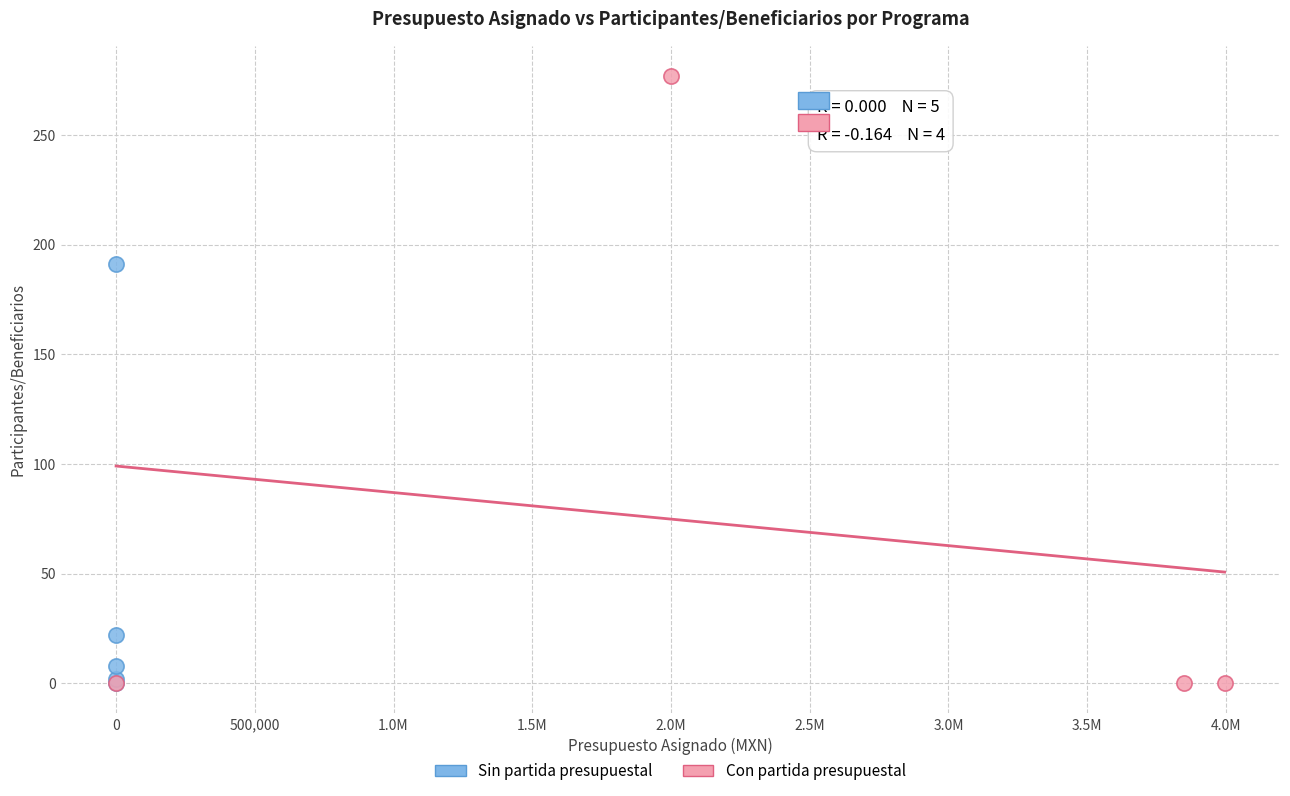

Which series has the widest spread of Y values?

Con partida presupuestal